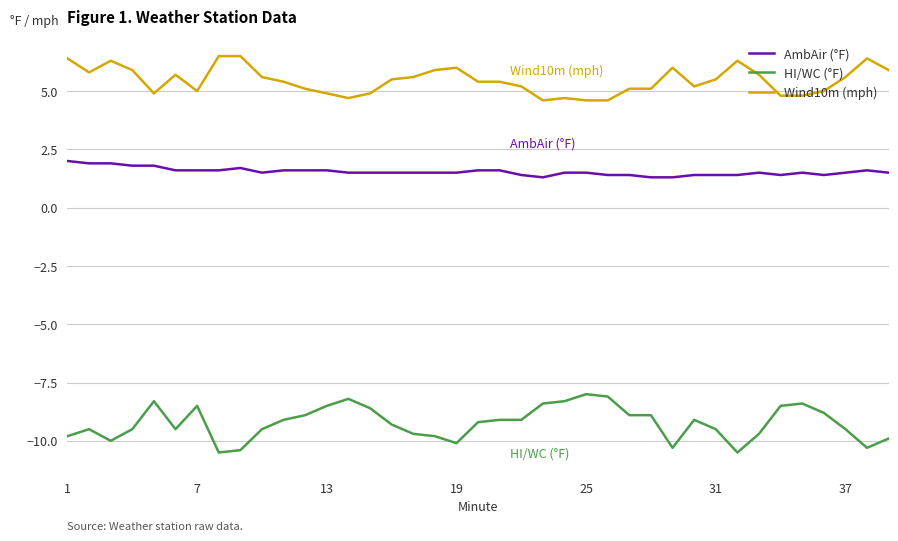

What is the difference between the maximum and minimum values in the HI/WC (°F) series?

2.5